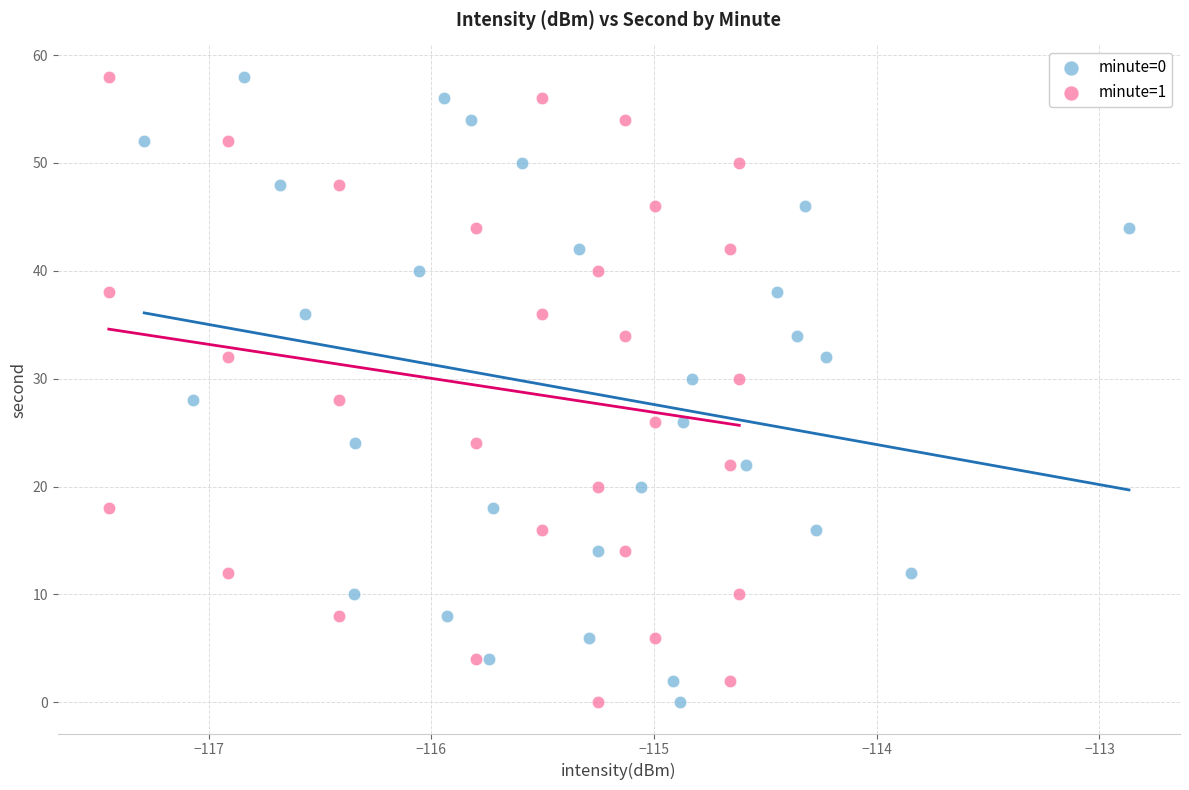

What are all the series names shown in the legend?

minute=0, minute=1